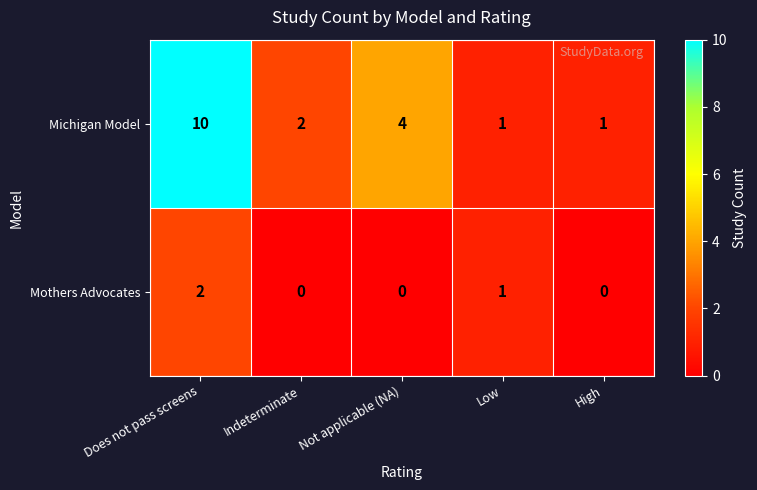

At which label does Michigan Model first exceed 2?

Does not pass screens